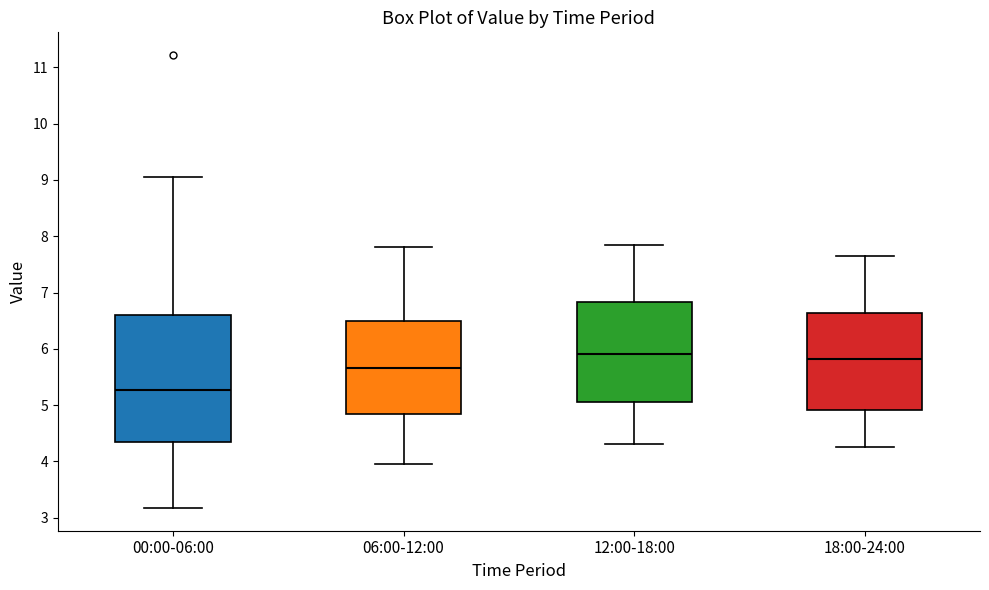

Reading left to right, transcribe this box plot: for each box, give where its median line is, the range the box spans, and where its two whiskers end, as read against the y-axis. The values are not printed on the chart, so give them approximately, as read against the axis.

00:00-06:00: median 5.3, box 4.4 to 6.6, whiskers 3.2 to 9.1
06:00-12:00: median 5.7, box 4.8 to 6.5, whiskers 4.0 to 7.8
12:00-18:00: median 5.9, box 5.1 to 6.8, whiskers 4.3 to 7.9
18:00-24:00: median 5.8, box 4.9 to 6.6, whiskers 4.3 to 7.7